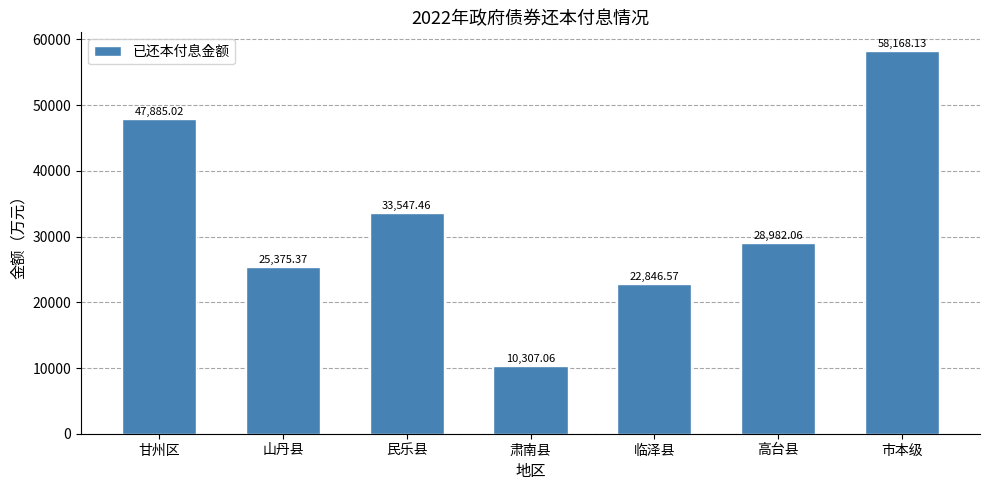

What is the difference between the maximum and second lowest values?

35321.6